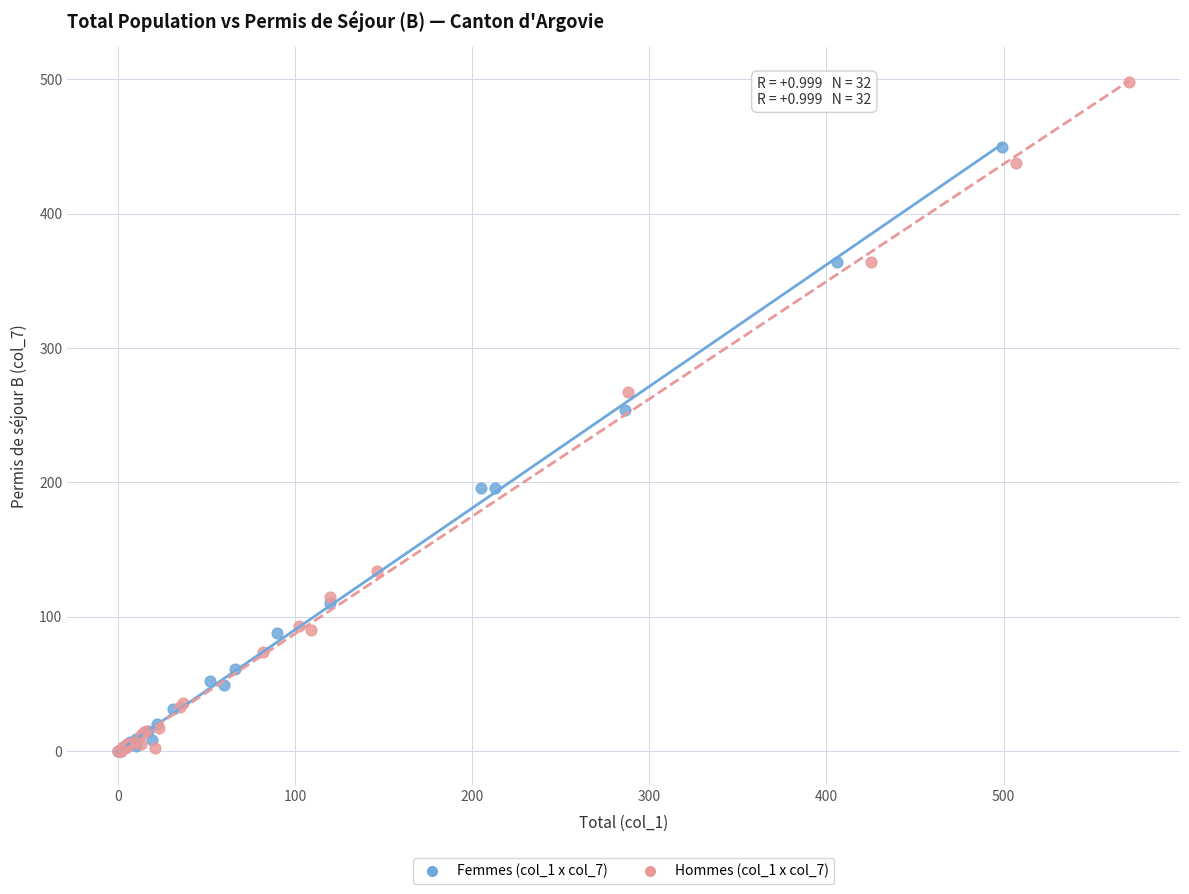

Which series reaches the maximum Y coordinate?

Hommes (col_1 x col_7)